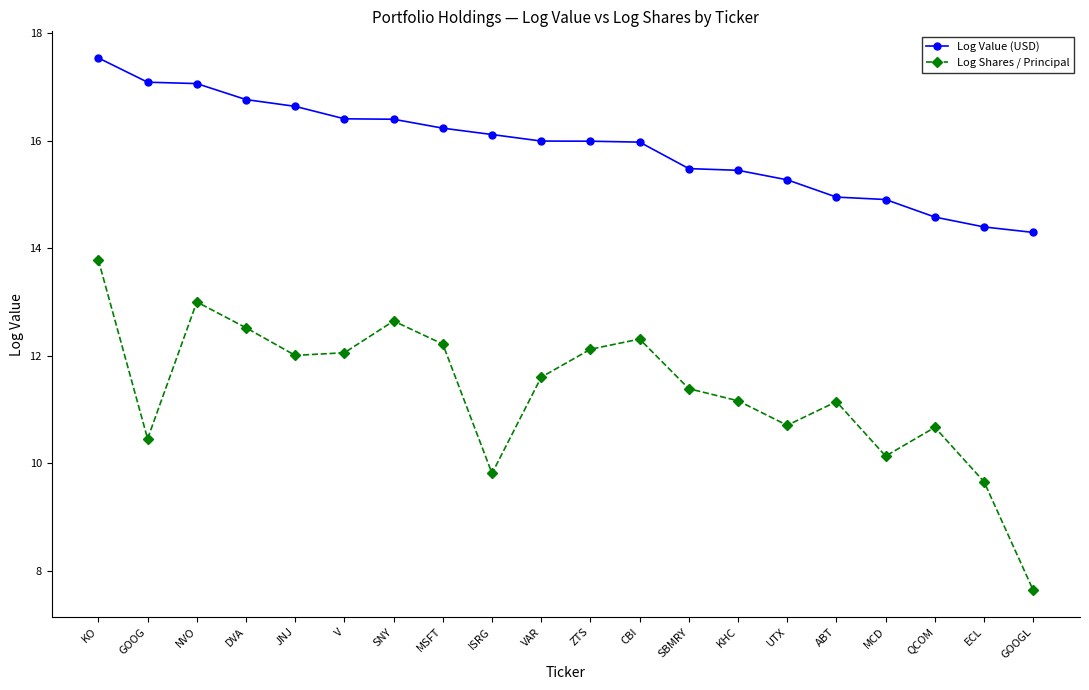

How many lines are shown in the chart?

2